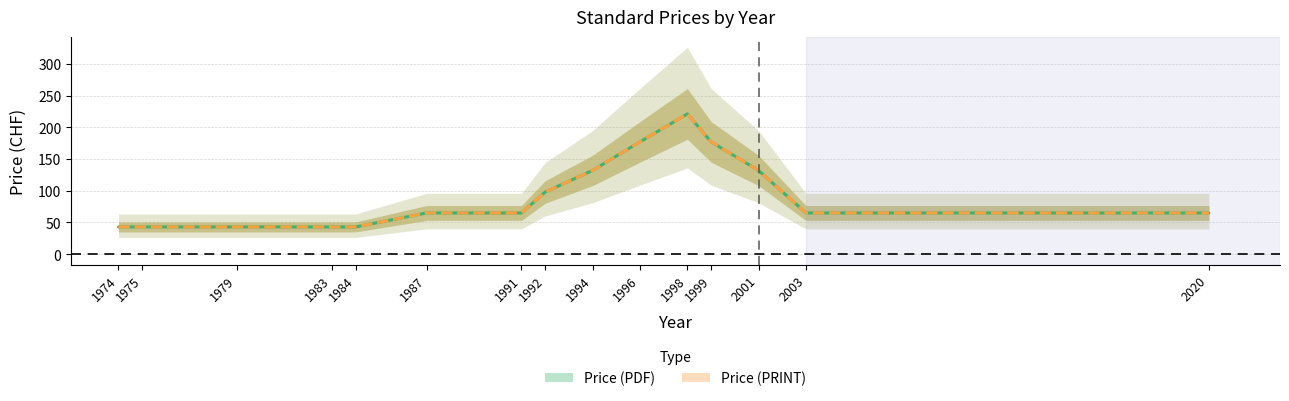

What is the value of the Price (PRINT) point at the 3rd from the left?

43